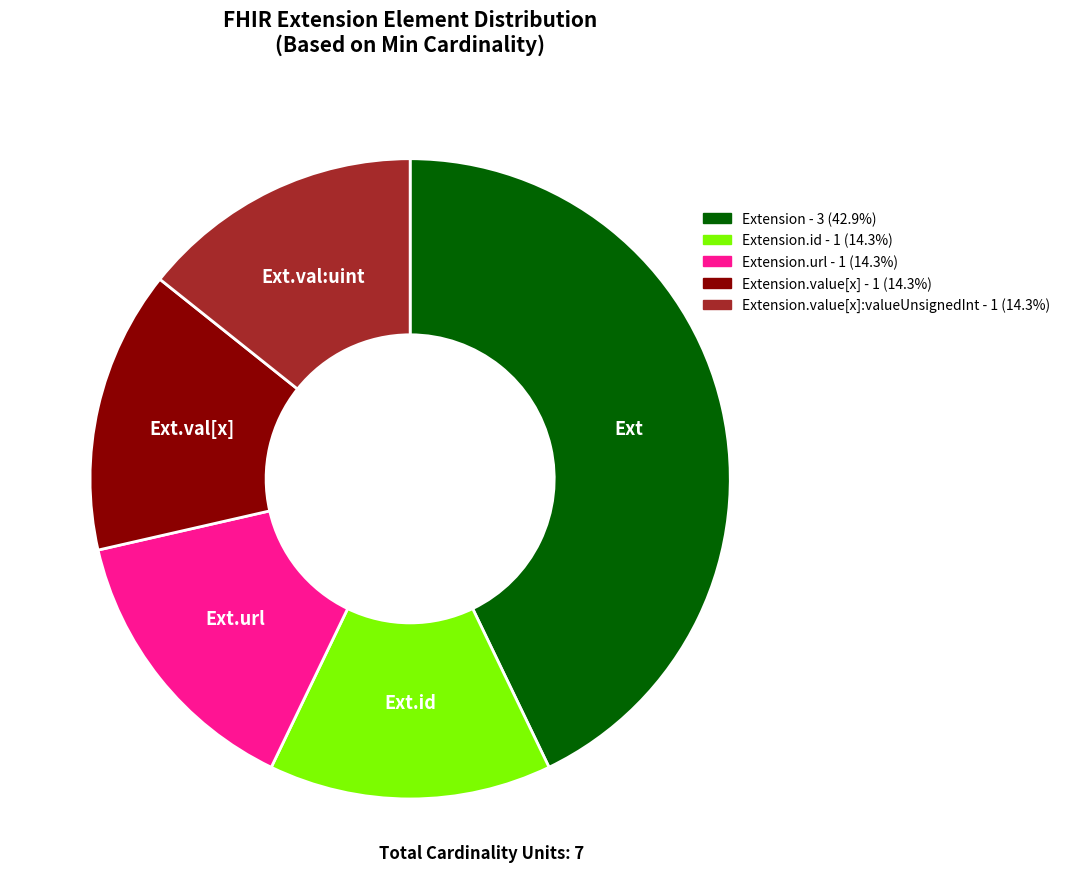

Count the number of slices in the pie.

5